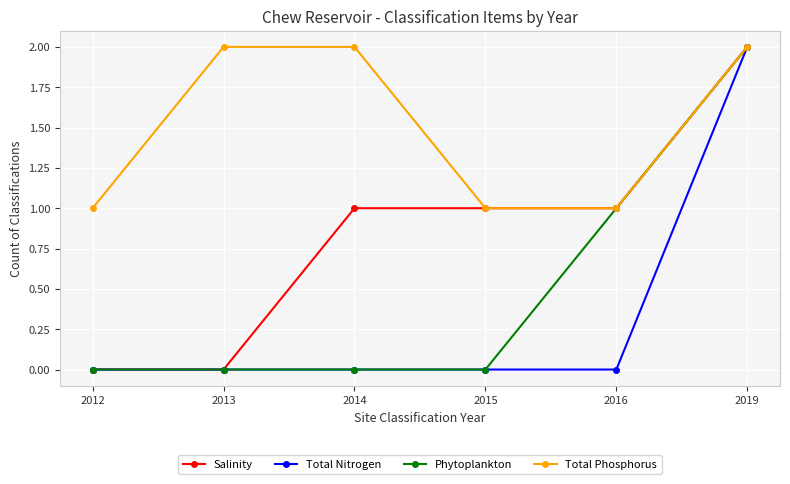

At which category is the sum across all series the highest?

2019